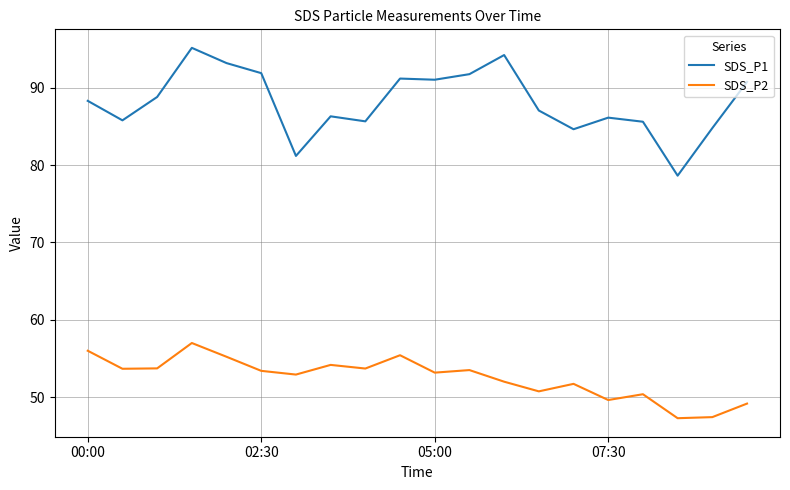

Rank the series by their maximum value, from highest to lowest.

SDS_P1, SDS_P2